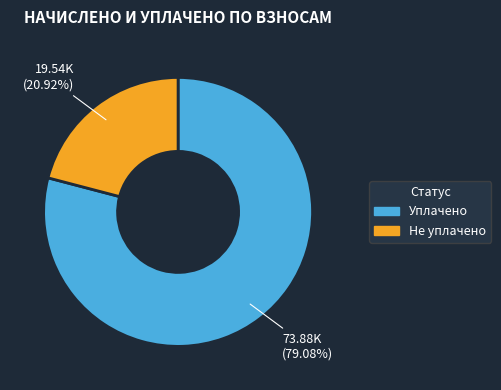

Does any single category account for the majority?

Yes